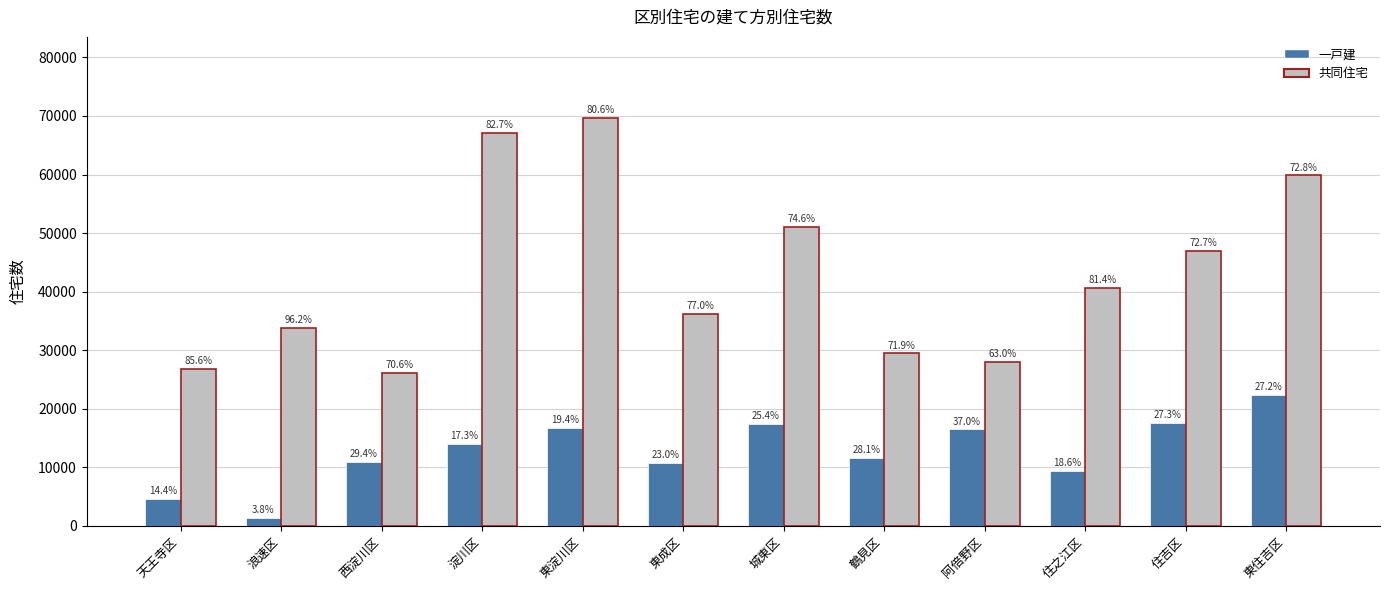

The value of 一戸建 at 東淀川区 is 16720. True or false?

True